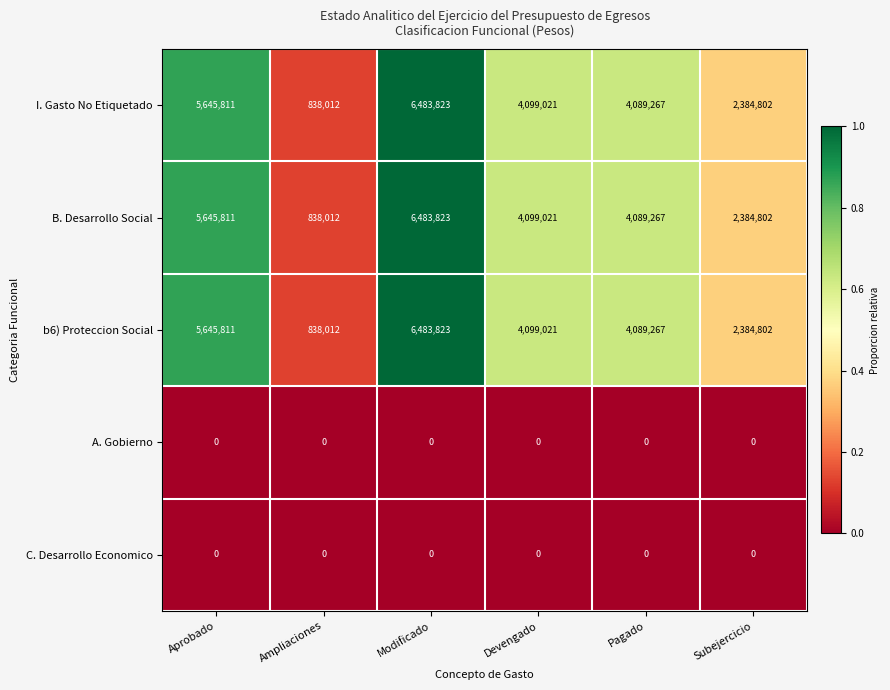

What is the difference between the highest and lowest values at Subejercicio?

2384802